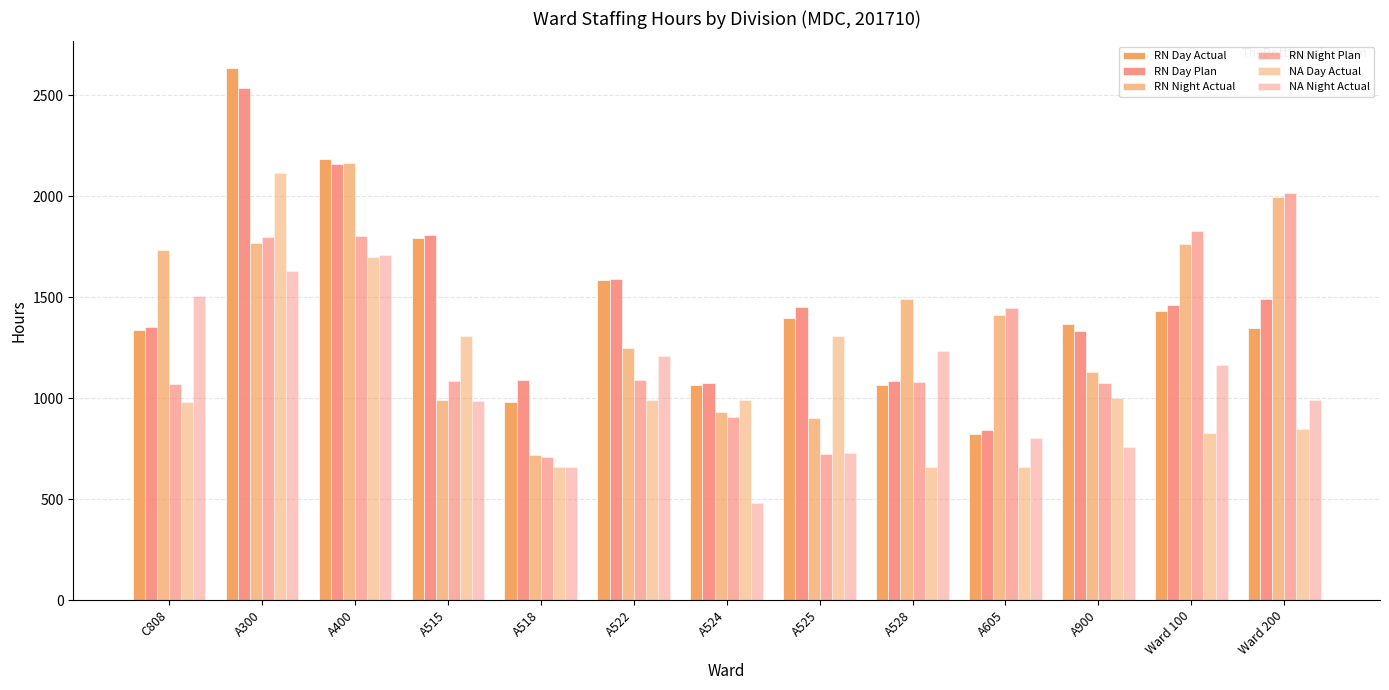

How many data points in RN Day Plan are less than 1452?

6